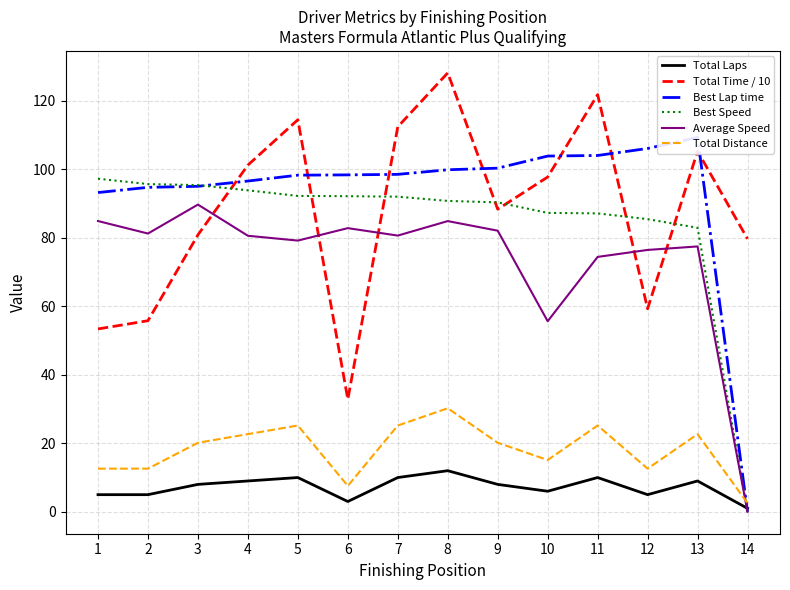

At 13, list the series in order from largest to smallest.

Best Lap time, Total Time / 10, Best Speed, Average Speed, Total Distance, Total Laps